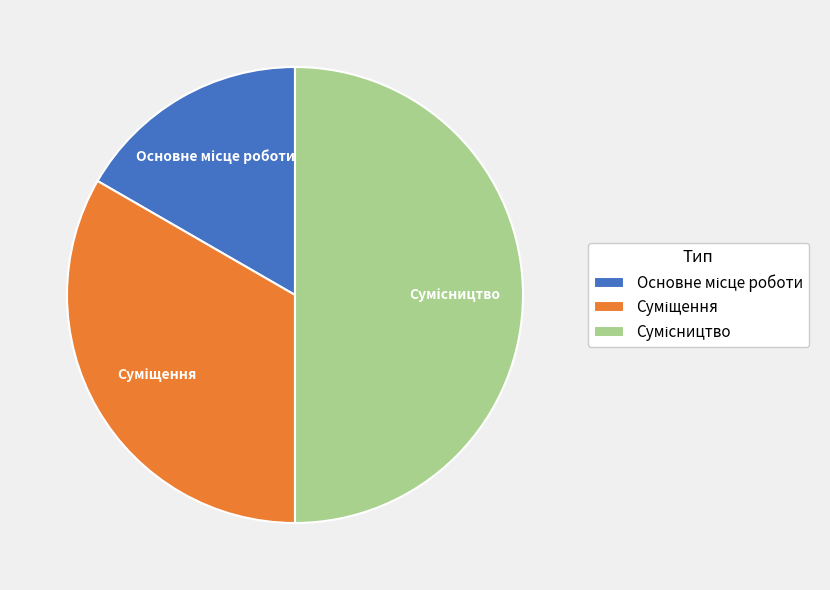

What is the smallest slice in the pie chart?

Основне місце роботи